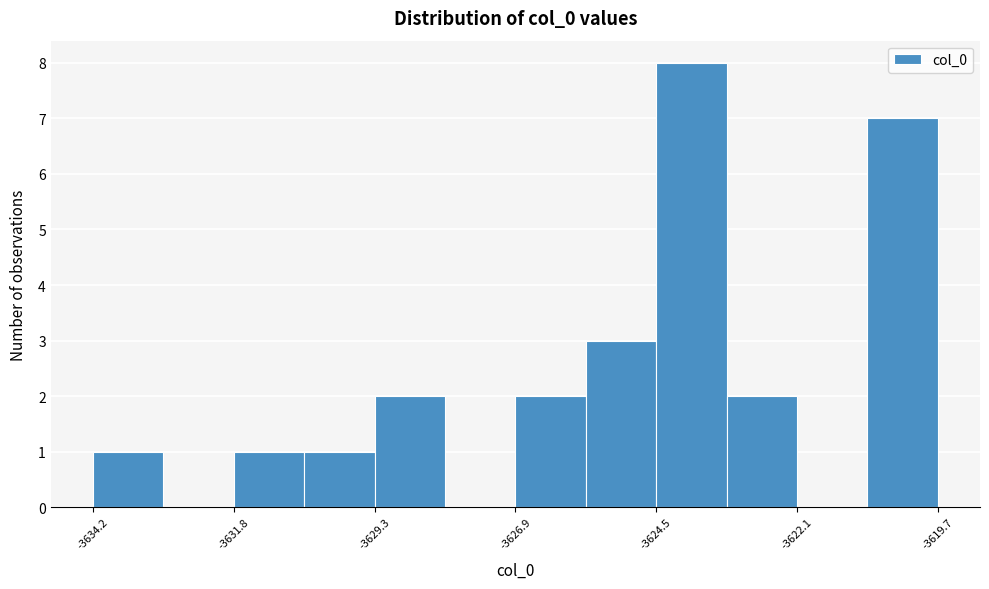

Read against the x-axis, roughly where is the centre of the tallest bar?

-3624.0